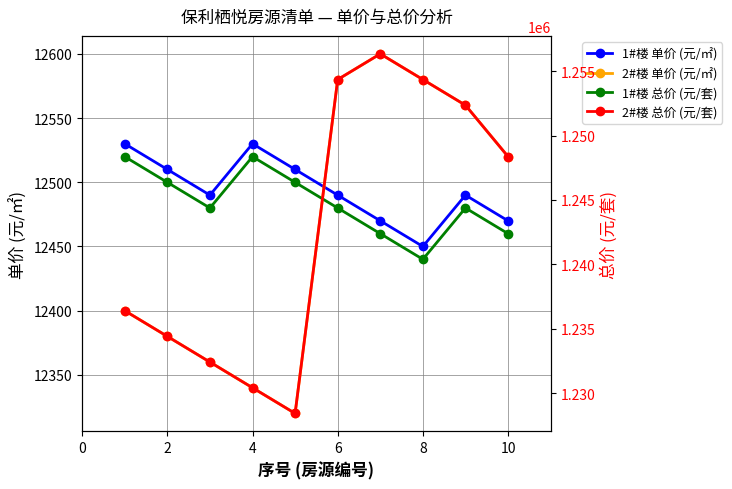

How many interior local peaks does the 2#楼 单价 (元/㎡) series have?

1